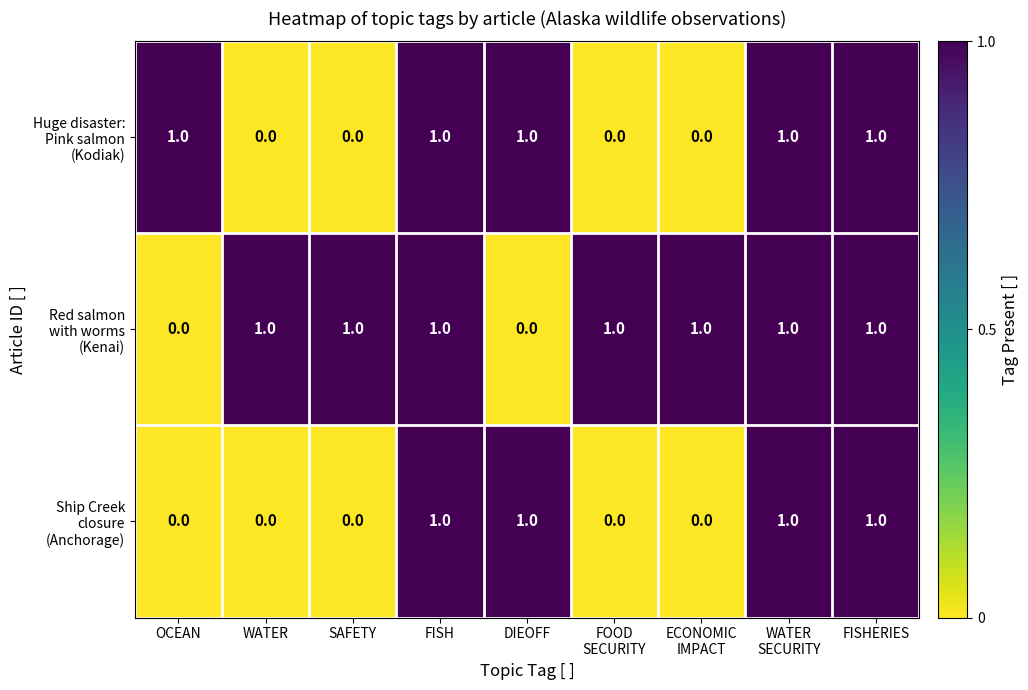

What is the difference between the highest and lowest values at WATER?

1